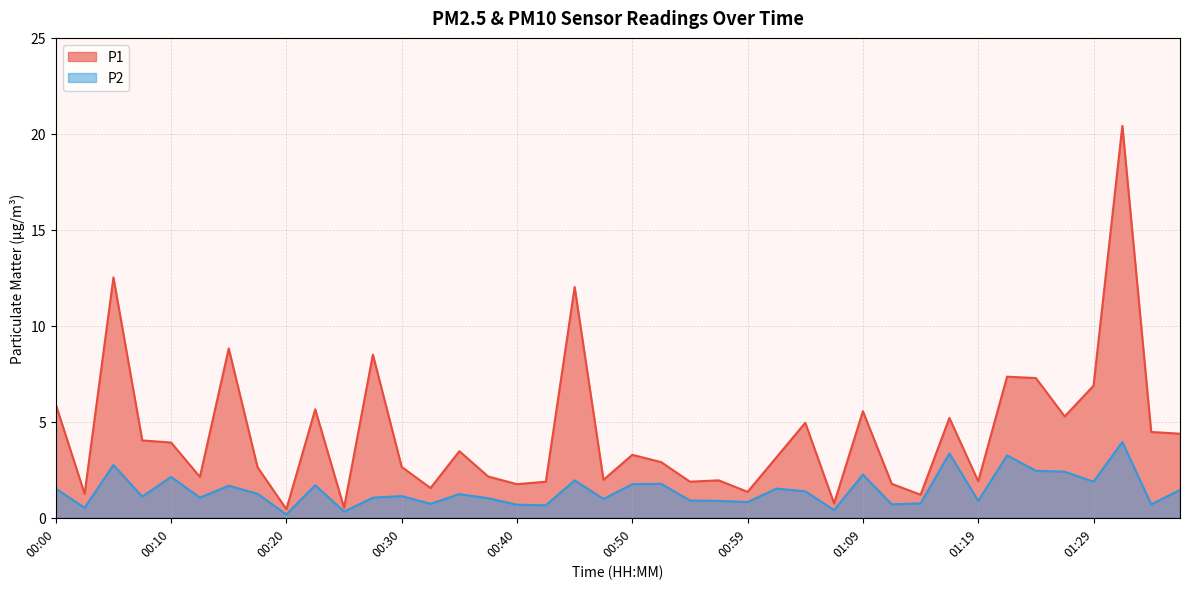

Reading right to left, transcribe all the data shown in this chart.

P1: 4.4	4.5	20.4	6.9	5.3	7.3	7.3	1.9	5.2	1.2	1.8	5.5	0.8	5.0	3.1	1.4	1.9	1.9	2.9	3.3	2.0	12.0	1.9	1.8	2.1	3.5	1.6	2.6	8.5	0.5	5.7	0.5	2.6	8.8	2.1	3.9	4.0	12.5	1.2	5.9
P2: 1.4	0.7	4.0	1.9	2.4	2.5	3.2	0.9	3.4	0.8	0.7	2.2	0.4	1.4	1.5	0.8	0.9	0.9	1.8	1.8	1.0	1.9	0.7	0.7	1.0	1.2	0.7	1.1	1.1	0.3	1.7	0.2	1.2	1.7	1.1	2.1	1.1	2.8	0.5	1.5